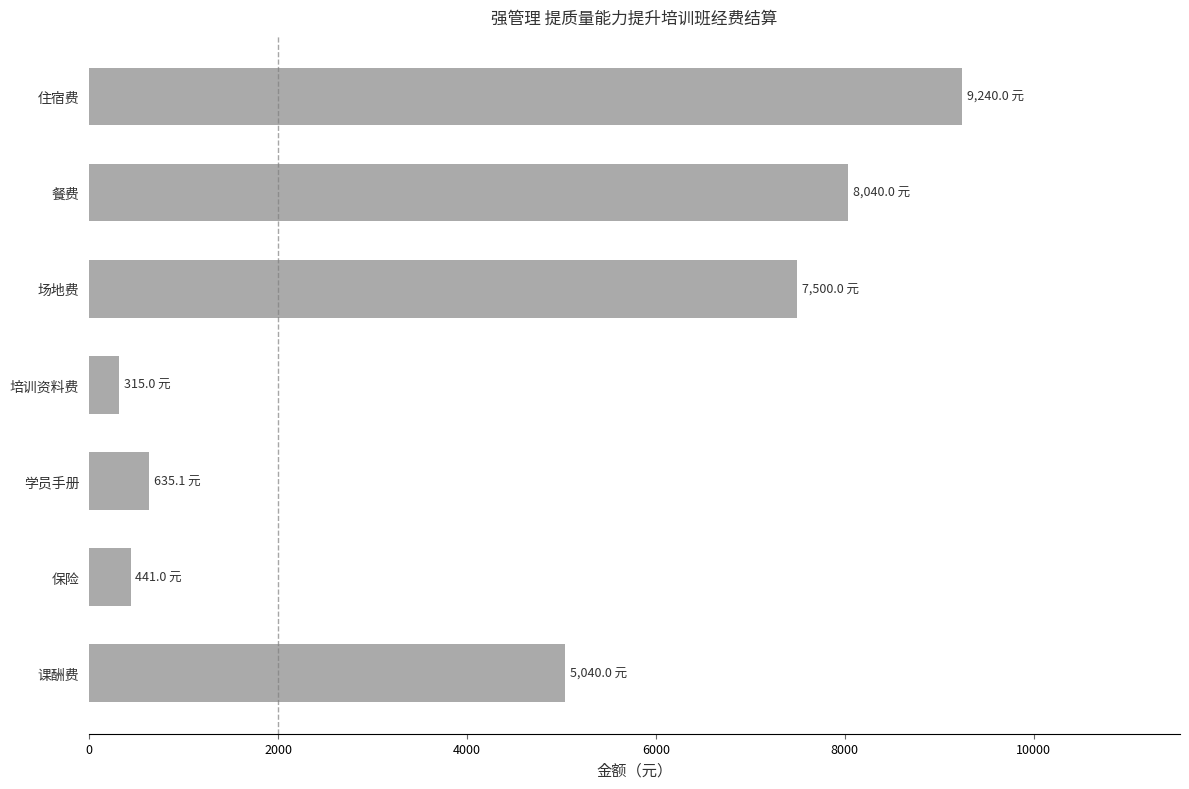

What is the minimum value shown in the chart?

315.0